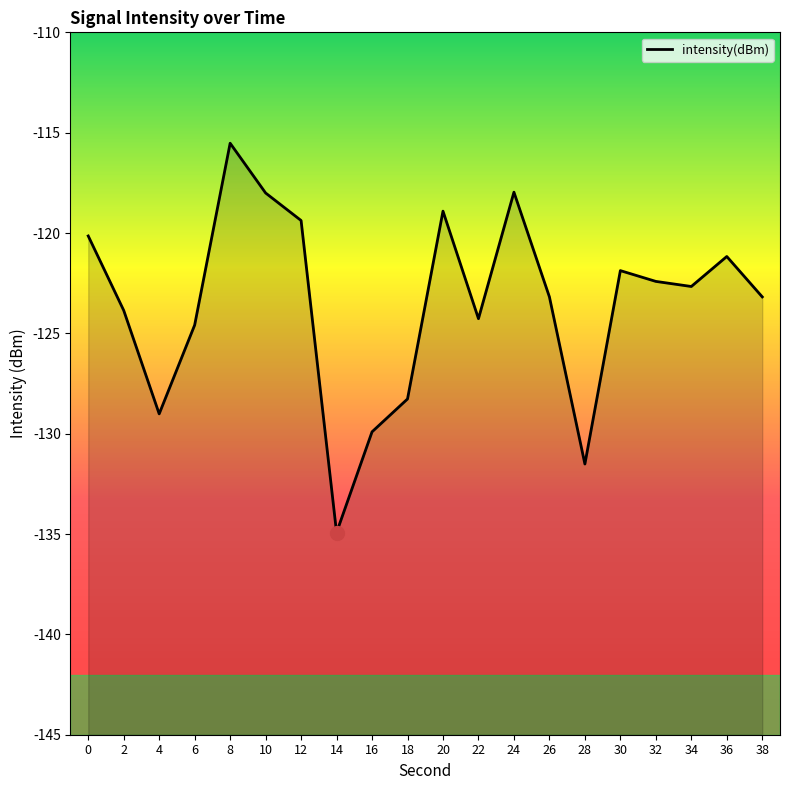

Does the chart display data point markers on the line(s)?

No